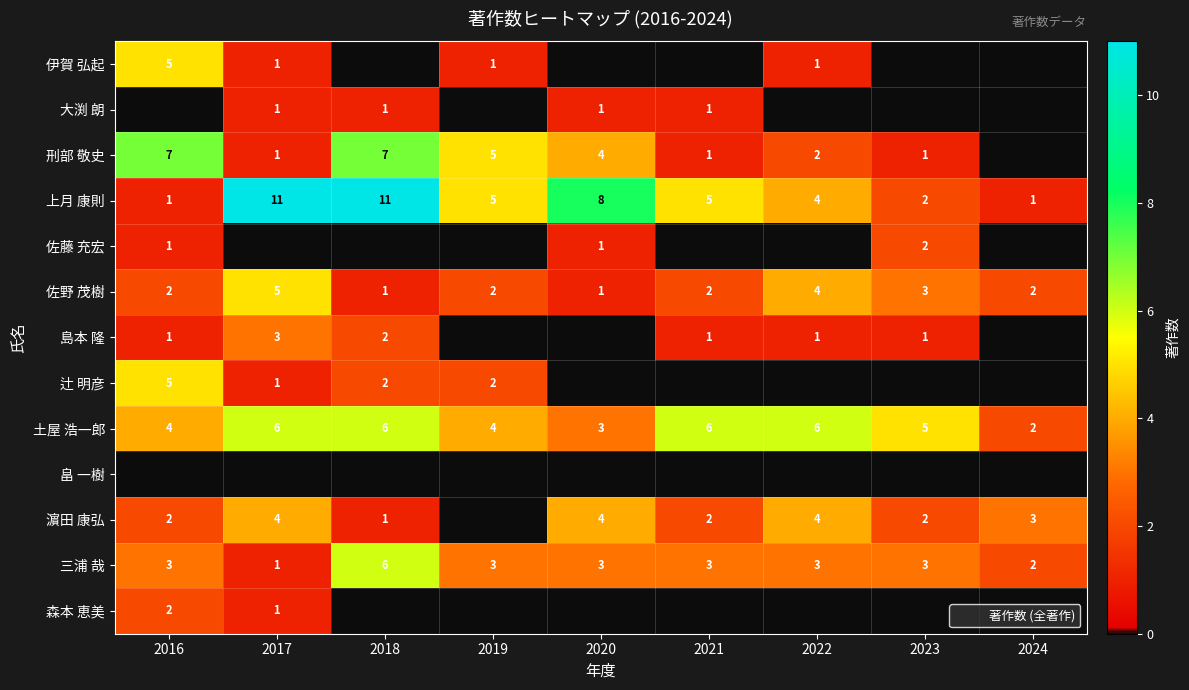

Rank the series at 2024 from highest to lowest value.

濵田 康弘, 佐野 茂樹, 土屋 浩一郎, 三浦 哉, 上月 康則, 伊賀 弘起, 大渕 朗, 刑部 敬史, 佐藤 充宏, 島本 隆, 辻 明彦, 畠 一樹, 森本 恵美